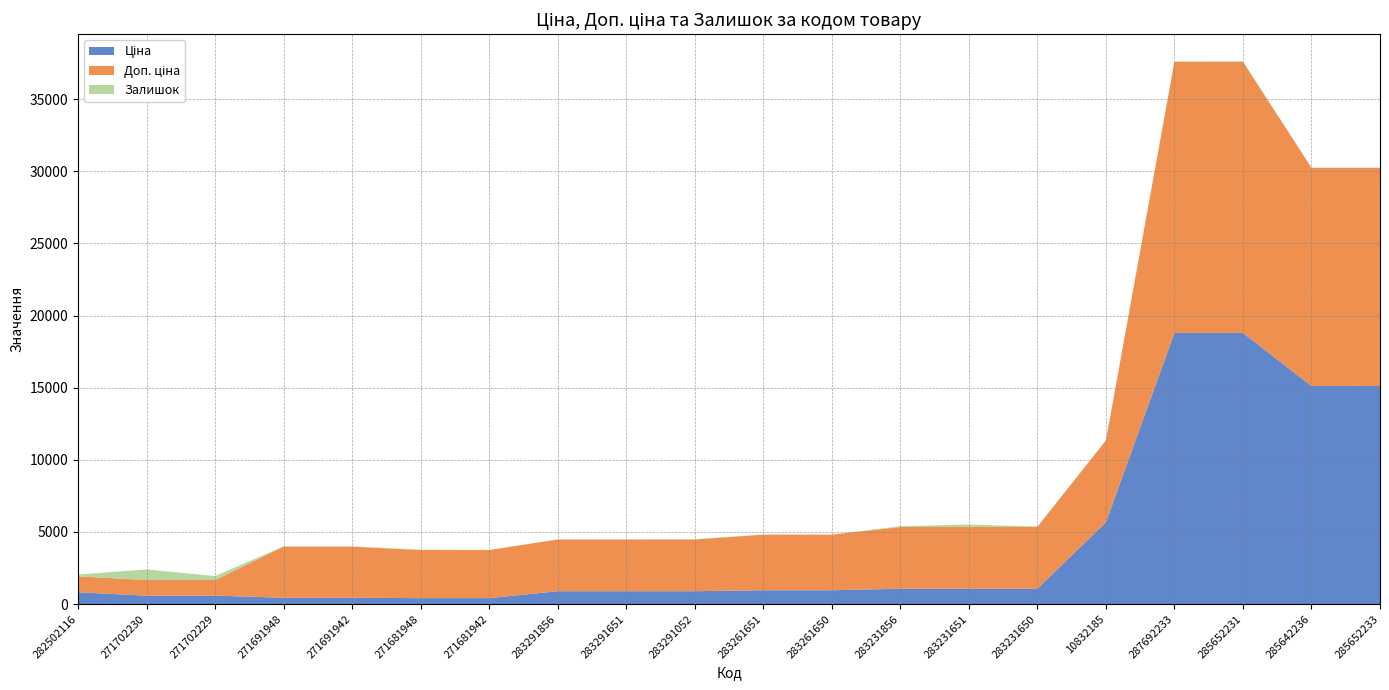

Reading left to right, transcribe all the data shown in this chart.

Ціна: 282502116=818.5	271702230=589.9	271702229=589.9	271691948=443.1	271691942=443.1	271681948=416.6	271681942=416.6	283291856=895.9	283291651=895.9	283291052=895.9	283261651=963.5	283261650=963.5	283231856=1069.8	283231651=1069.8	283231650=1069.8	10832185=5673.8	287692233=18796.8	285652231=18796.8	285642236=15120.0	285652233=15120.0
Доп. ціна: 282502116=1109.2	271702230=1081.7	271702229=1081.7	271691948=3545.0	271691942=3545.0	271681948=3332.5	271681942=3332.5	283291856=3583.6	283291651=3583.6	283291052=3583.6	283261651=3854.0	283261650=3854.0	283231856=4279.1	283231651=4279.1	283231650=4279.1	10832185=5673.8	287692233=18796.8	285652231=18796.8	285642236=15120.0	285652233=15120.0
Залишок: 282502116=125.0	271702230=735.0	271702229=272.0	271691948=22.0	271691942=13.0	271681948=30.0	271681942=10.0	283291856=7.0	283291651=6.0	283291052=26.0	283261651=8.0	283261650=6.0	283231856=54.0	283231651=169.0	283231650=34.0	10832185=2.0	287692233=13.0	285652231=23.0	285642236=12.0	285652233=13.0